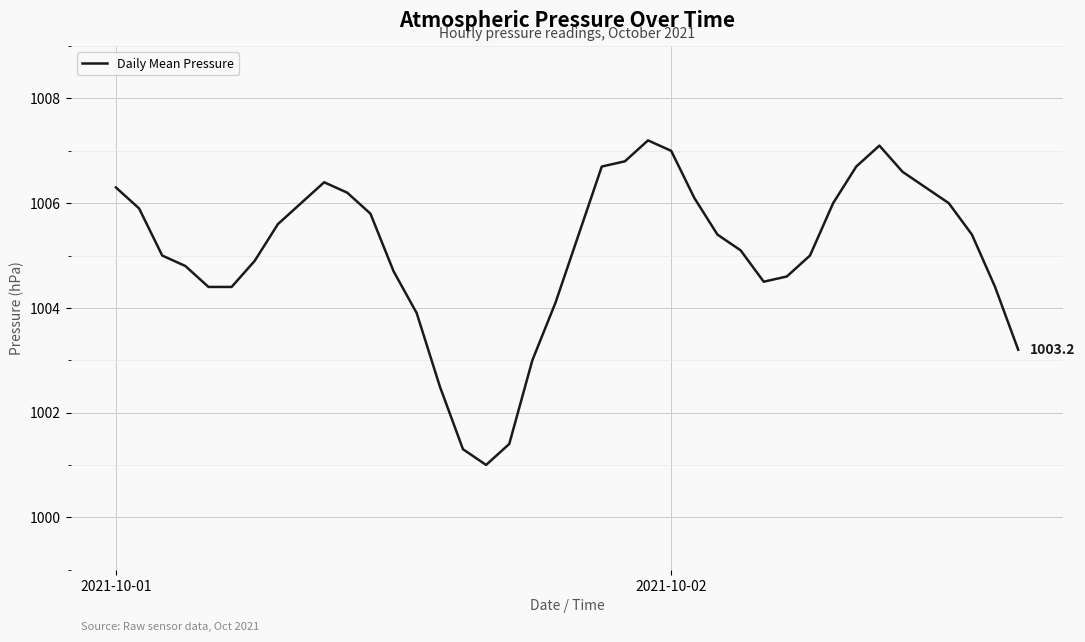

What is the difference between the maximum and minimum values?

6.2